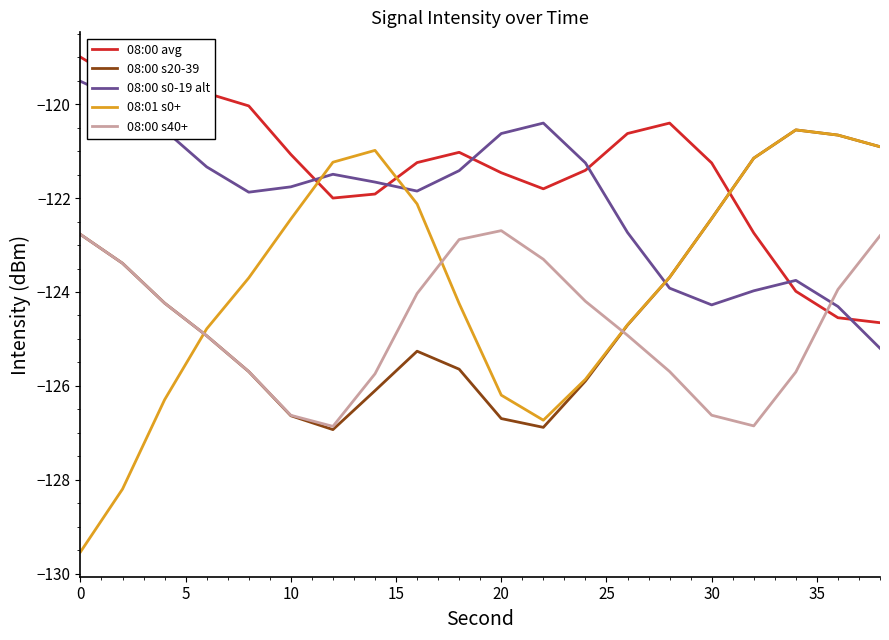

Which series has the widest spread of values?

08:01 s0+